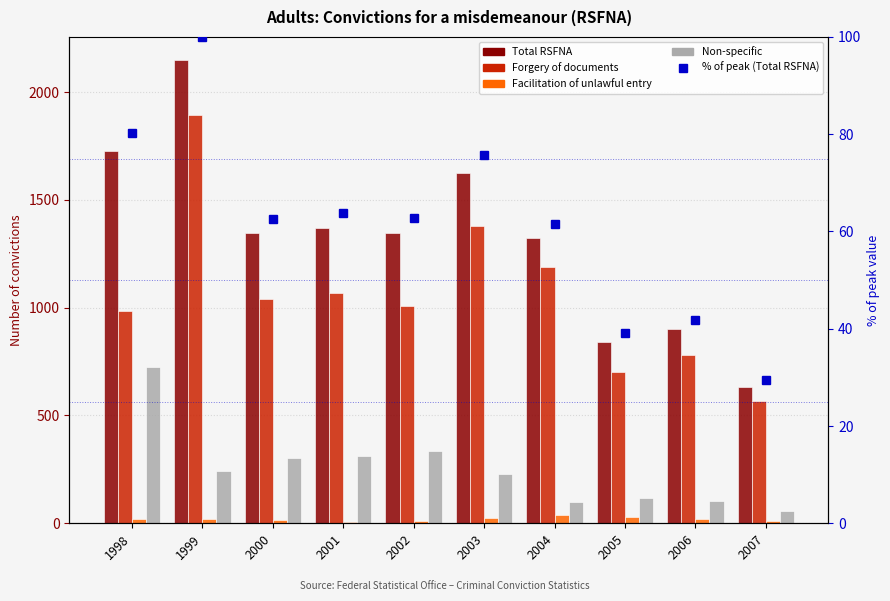

Reading left to right, what are all the values shown in this chart?

Total RSFNA: 1725.0	2148.0	1344.0	1371.0	1347.0	1625.0	1323.0	839.0	900.0	631.0
Forgery of documents: 983.0	1892.0	1039.0	1068.0	1006.0	1378.0	1189.0	702.0	779.0	568.0
Facilitation of unlawful entry: 22.0	20.0	13.0	8.0	9.0	25.0	40.0	31.0	19.0	10.0
Non-specific: 724.0	244.0	301.0	311.0	335.0	227.0	100.0	115.0	104.0	56.0
% of peak (Total RSFNA): 80.3	100.0	62.6	63.8	62.7	75.7	61.6	39.1	41.9	29.4